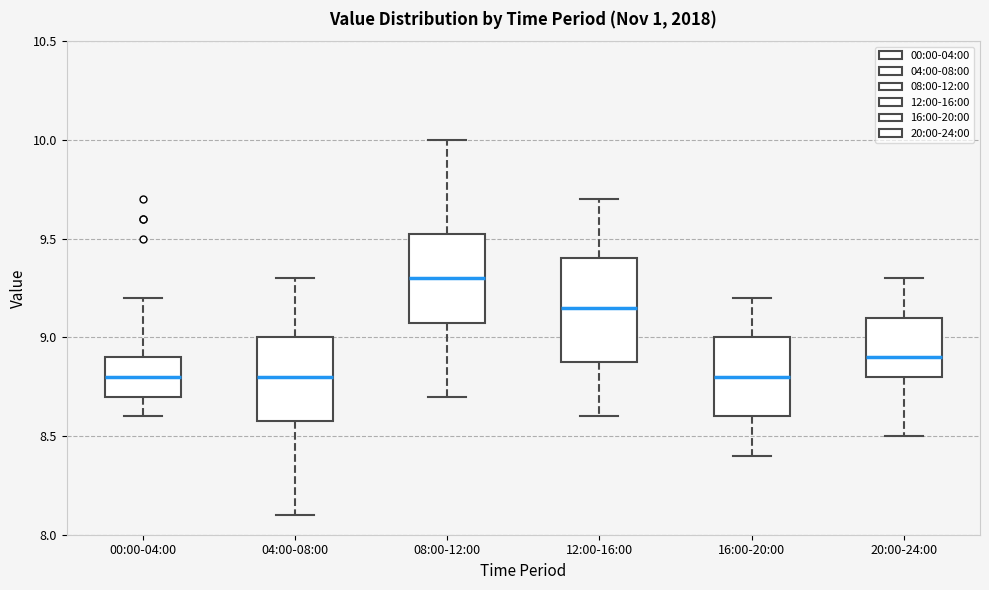

Reading left to right, transcribe this box plot: for each box, give where its median line is, the range the box spans, and where its two whiskers end, as read against the y-axis. The values are not printed on the chart, so give them approximately, as read against the axis.

00:00-04:00: median 8.80, box 8.70 to 8.90, whiskers 8.60 to 9.20
04:00-08:00: median 8.80, box 8.60 to 9.00, whiskers 8.10 to 9.30
08:00-12:00: median 9.30, box 9.10 to 9.55, whiskers 8.70 to 10.00
12:00-16:00: median 9.15, box 8.90 to 9.40, whiskers 8.60 to 9.70
16:00-20:00: median 8.80, box 8.60 to 9.00, whiskers 8.40 to 9.20
20:00-24:00: median 8.90, box 8.80 to 9.10, whiskers 8.50 to 9.30